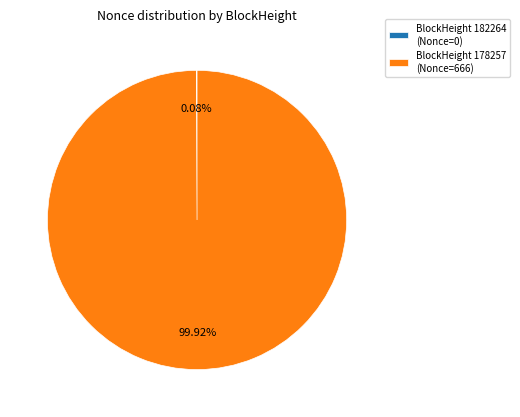

Which category accounts for the majority?

BlockHeight 178257 (Nonce=666)